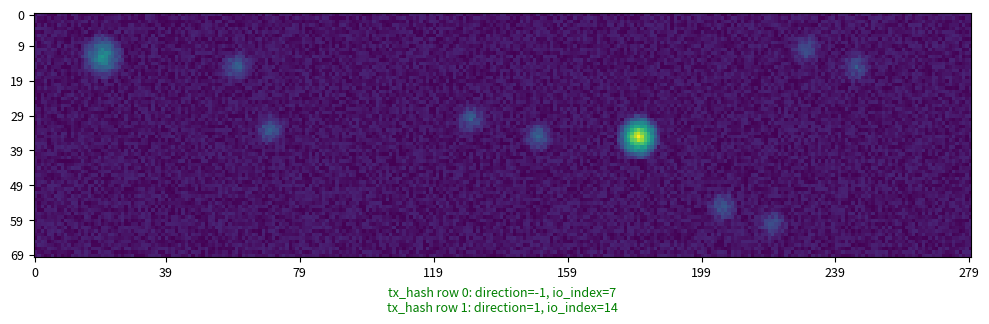

Is it true that 6efc0b6c3e4cc8d8a6d2d65b671391867c6eb77 equals 1 at direction?

True